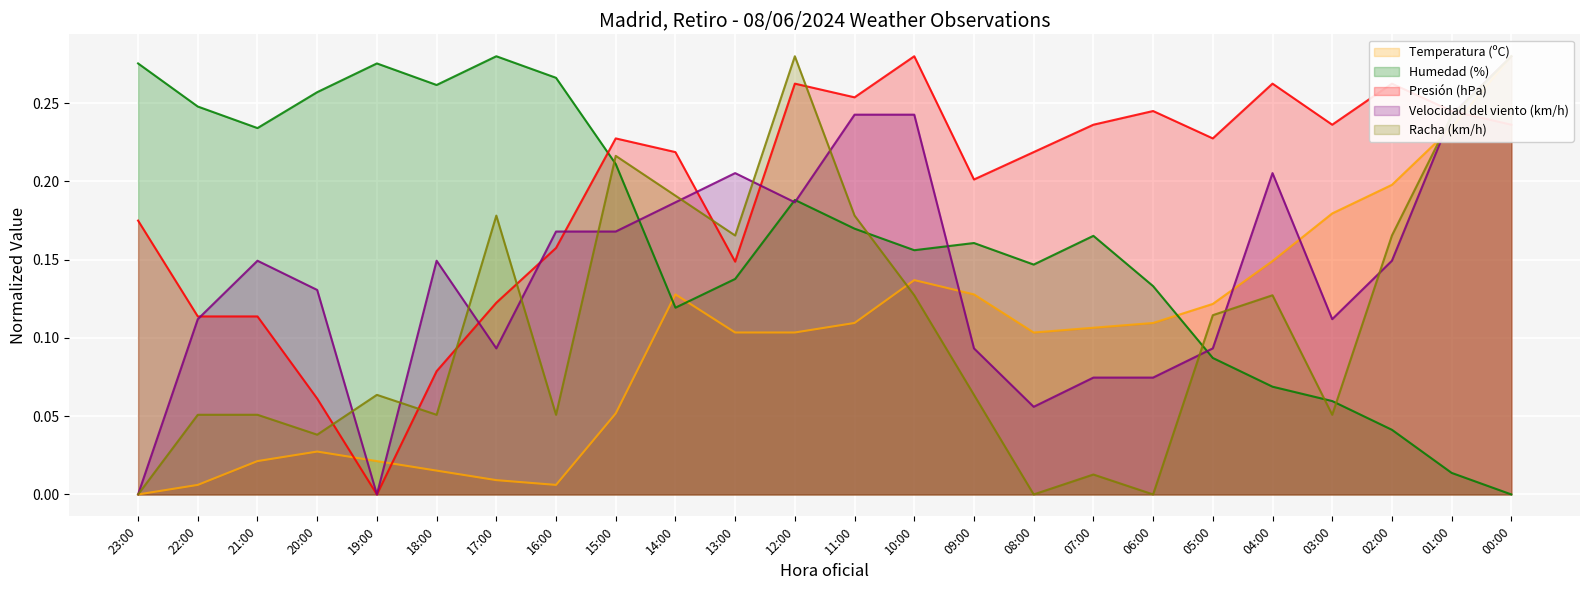

True or false: Temperatura (ºC) and Humedad (%) intersect in this chart.

True